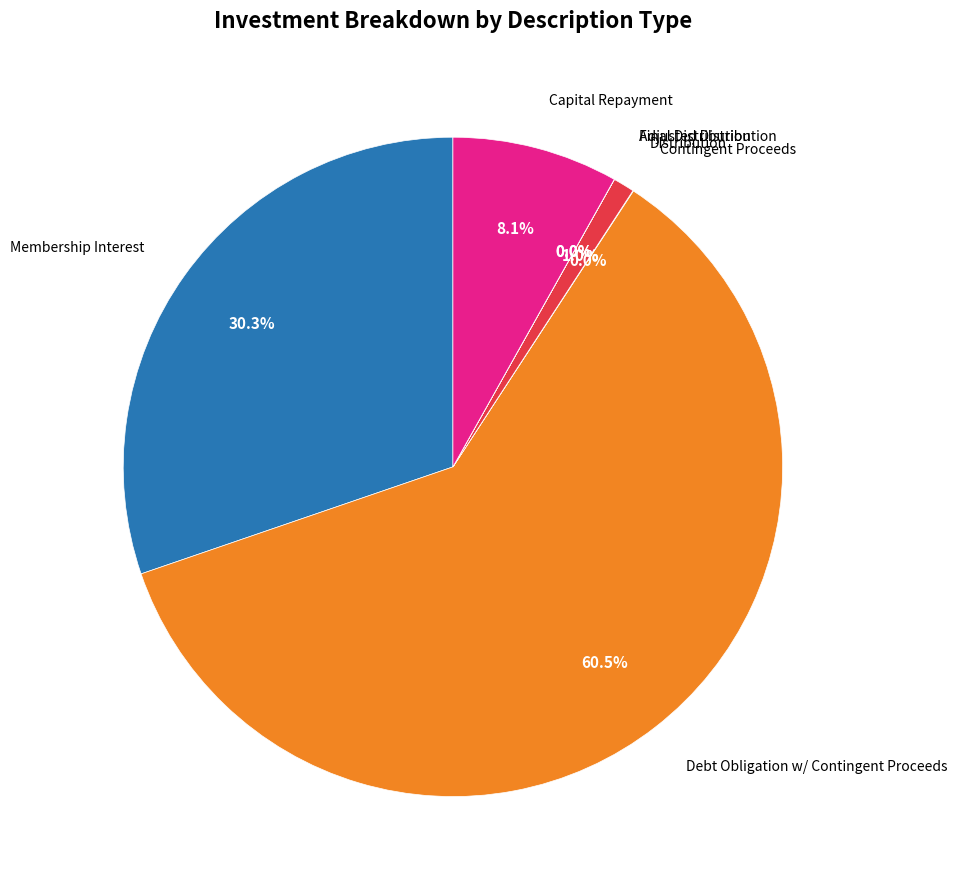

Is there a majority slice in this chart?

Yes